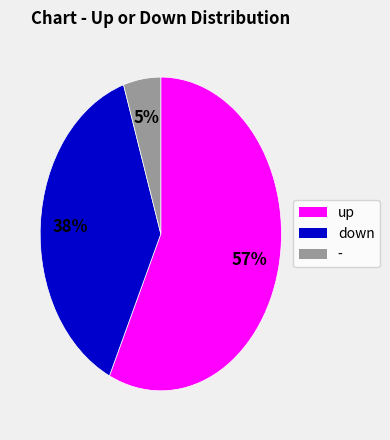

Combined, do up and down account for over 50%?

Yes